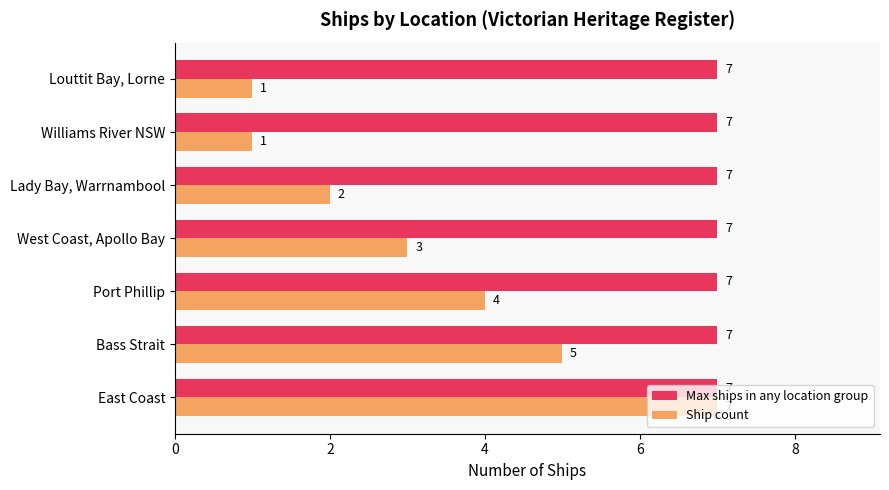

What is the sum of the Ship count values at Lady Bay, Warrnambool and West Coast, Apollo Bay?

5